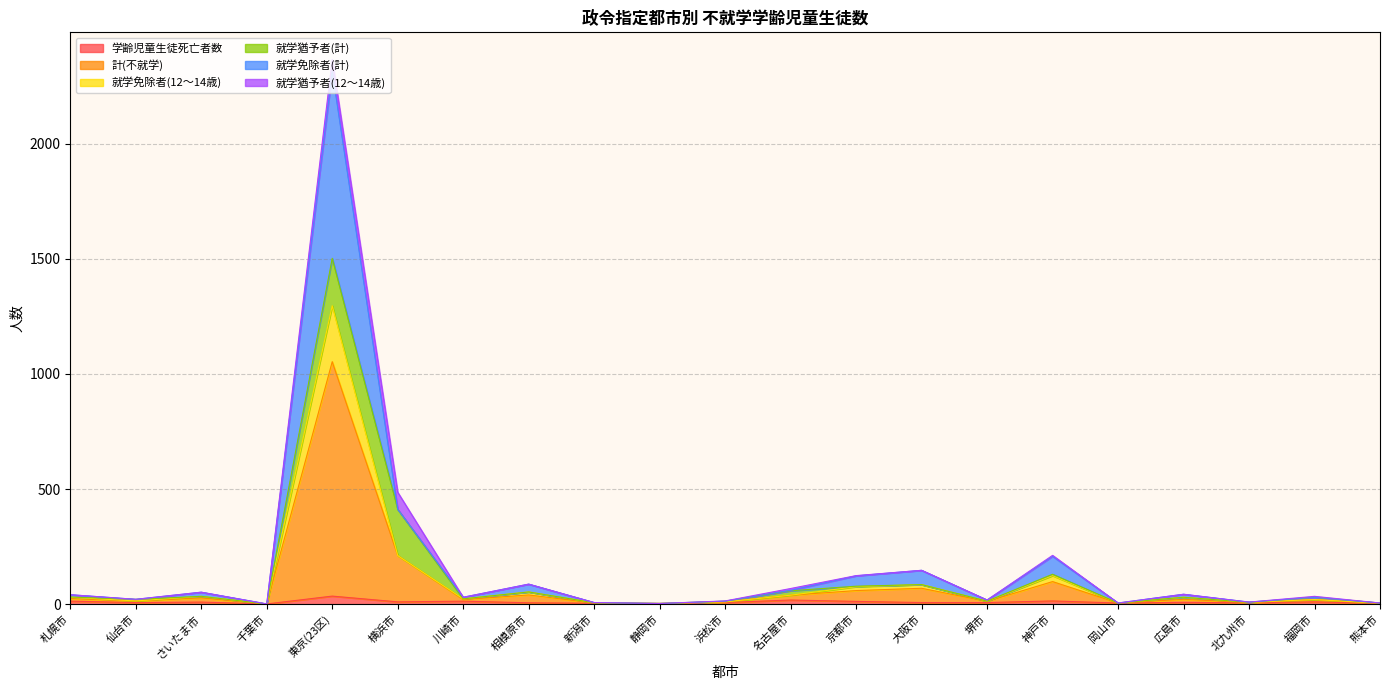

Between 札幌市 and さいたま市, which is larger?

札幌市